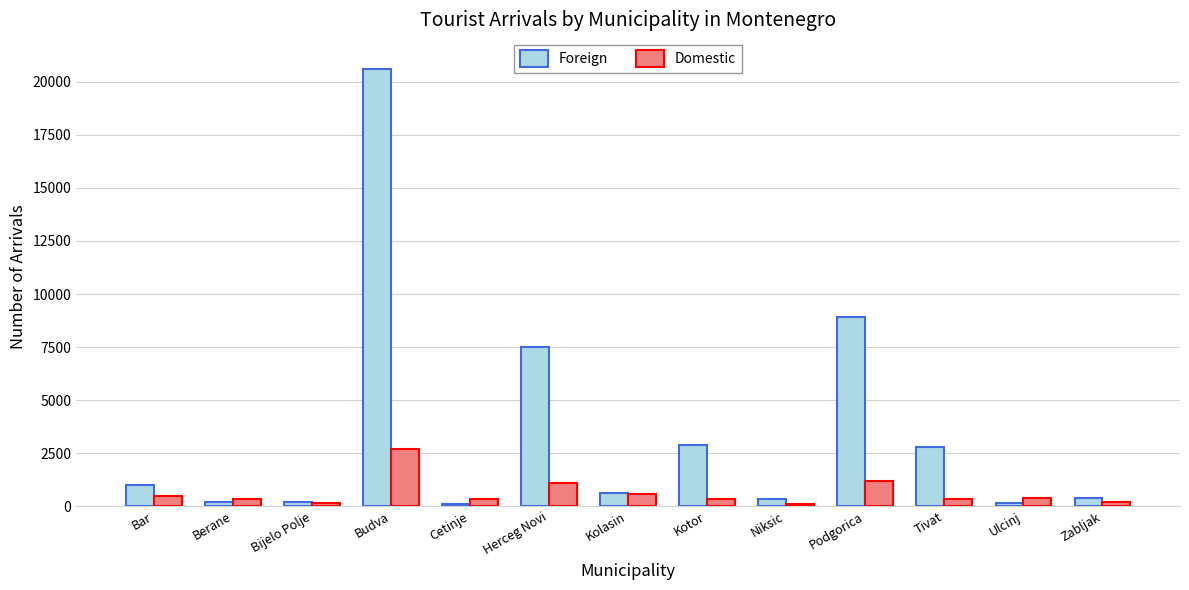

The value of Foreign at Kotor is 2886. True or false?

True